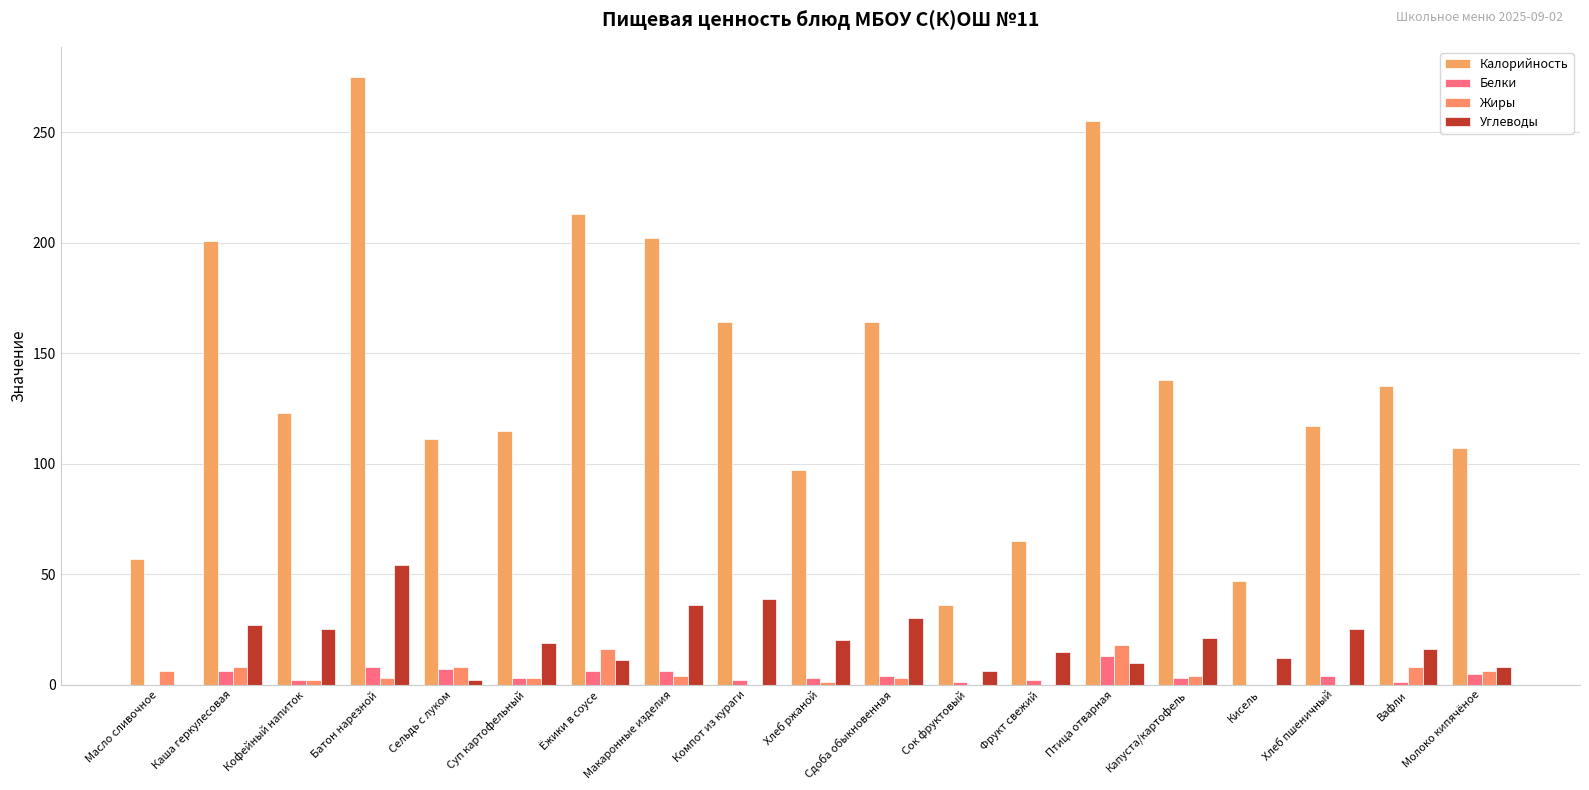

Which series has the largest total across all categories?

Калорийность